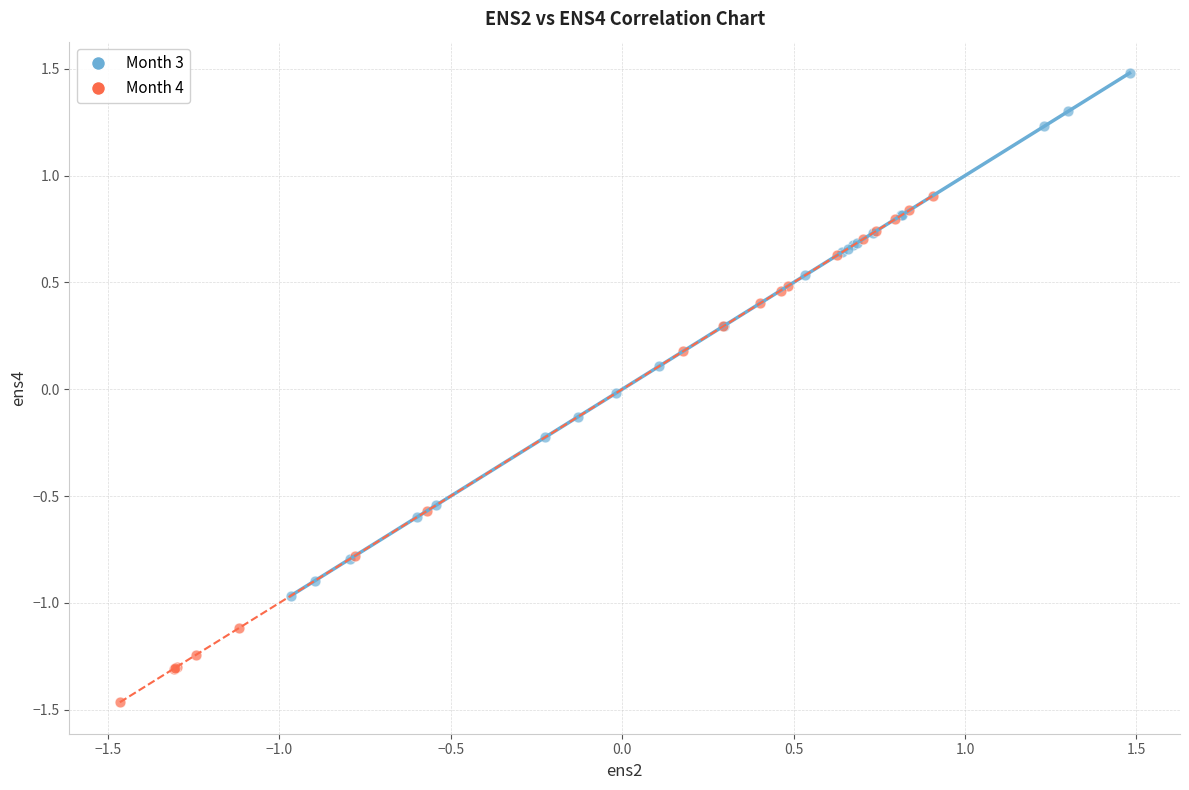

Which series has the largest Y range (max minus min)?

Month 3